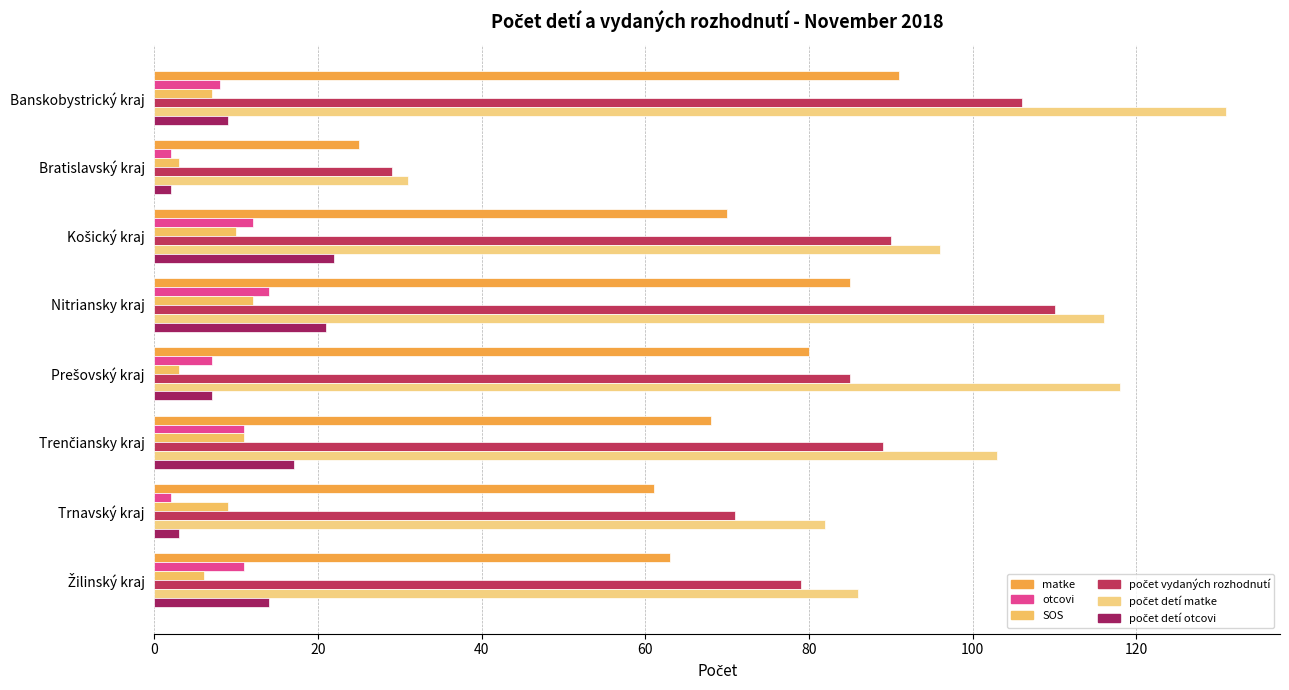

What is the value of the matke bar at the 8th from the left?

63